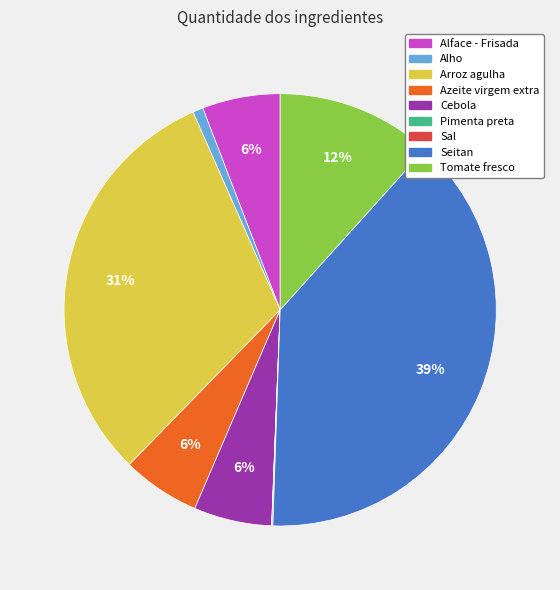

Combined, do Alho and Arroz agulha account for over 50%?

No